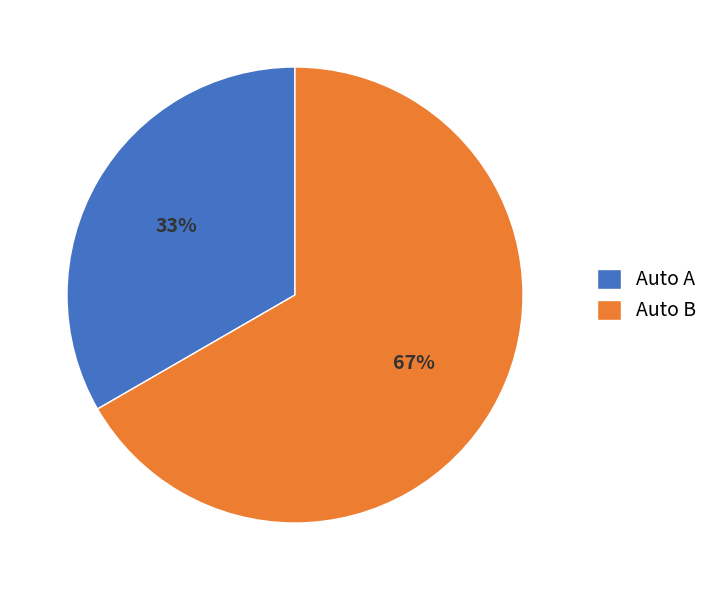

True or false: Auto A accounts for 33% of the total.

True